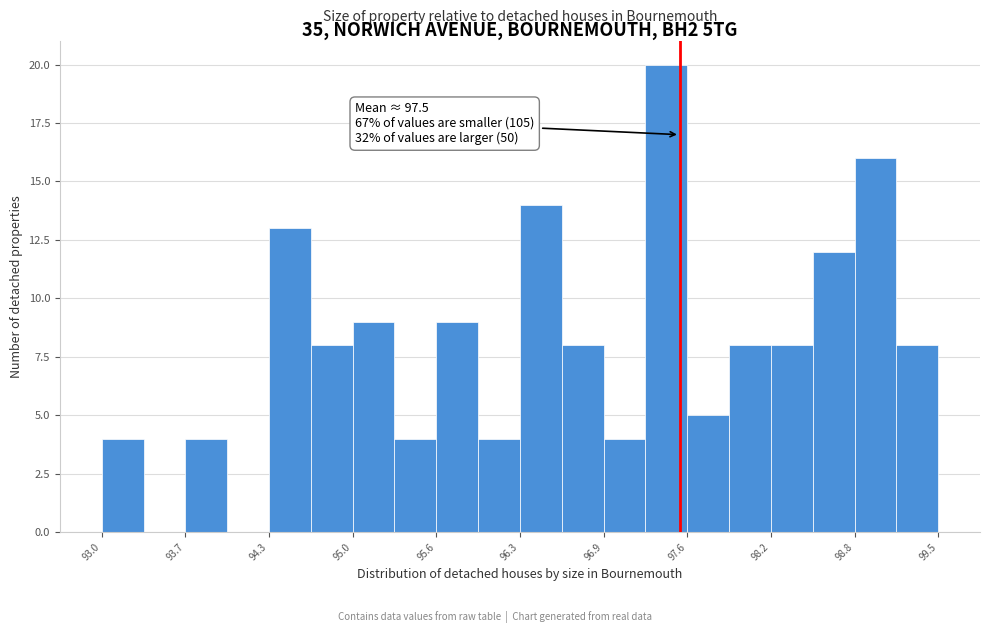

Around what value on the x-axis is the tallest bar? Give the approximate position of its centre, as read against the axis.

97.4